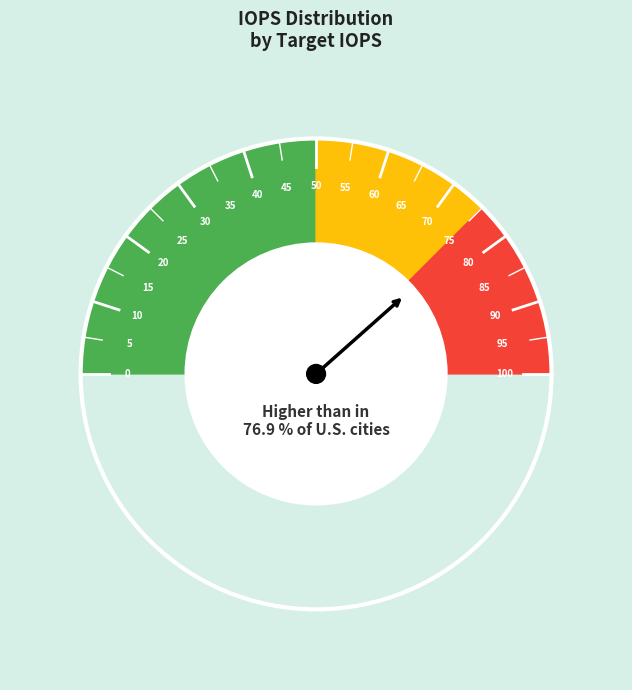

What is the smallest slice in the pie chart?

3500